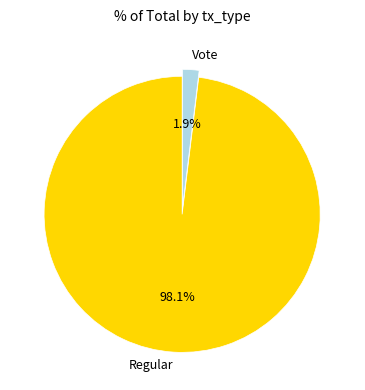

To the nearest percent, what percentage of the pie is Vote?

2%